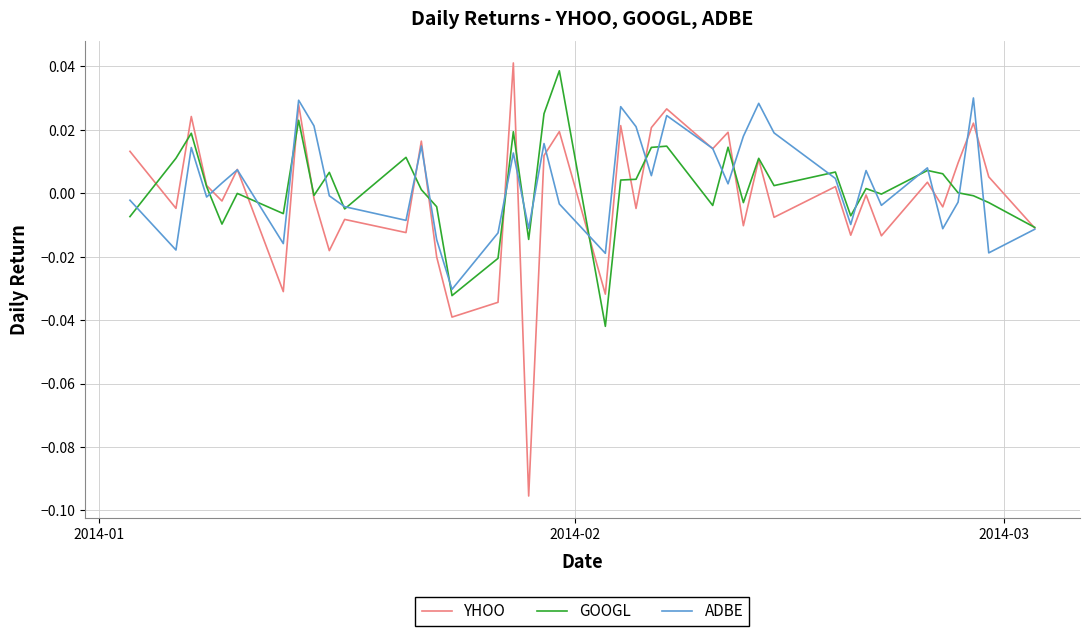

Which series has the largest range (max minus min)?

YHOO